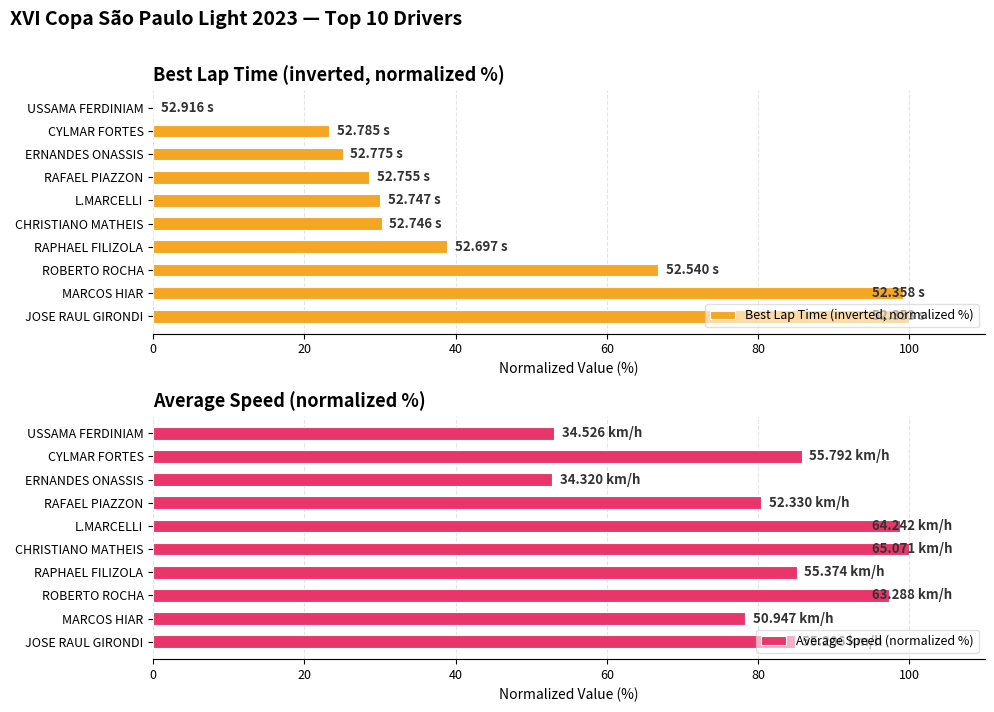

The value of Best Lap Time (inverted, normalized %) at MARCOS HIAR is 99.1. True or false?

True